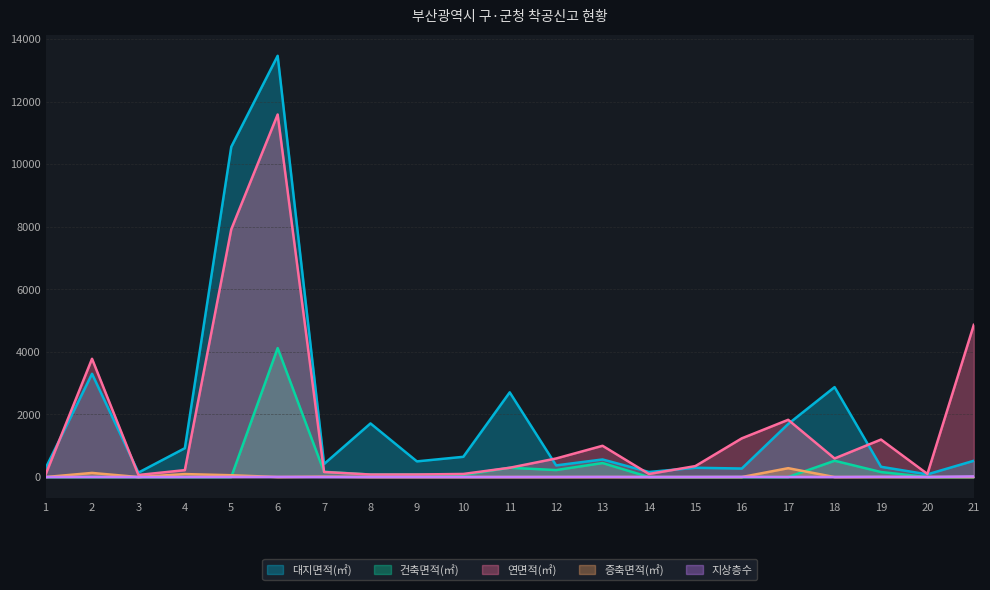

True or false: 대지면적(㎡) and 연면적(㎡) cross at least once.

True